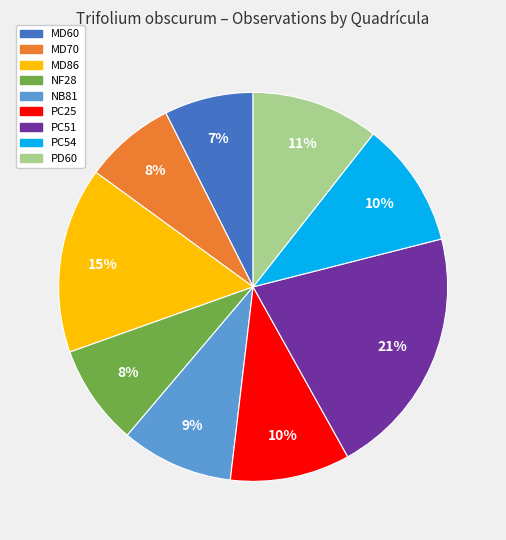

Which category has the biggest portion of the pie?

PC51